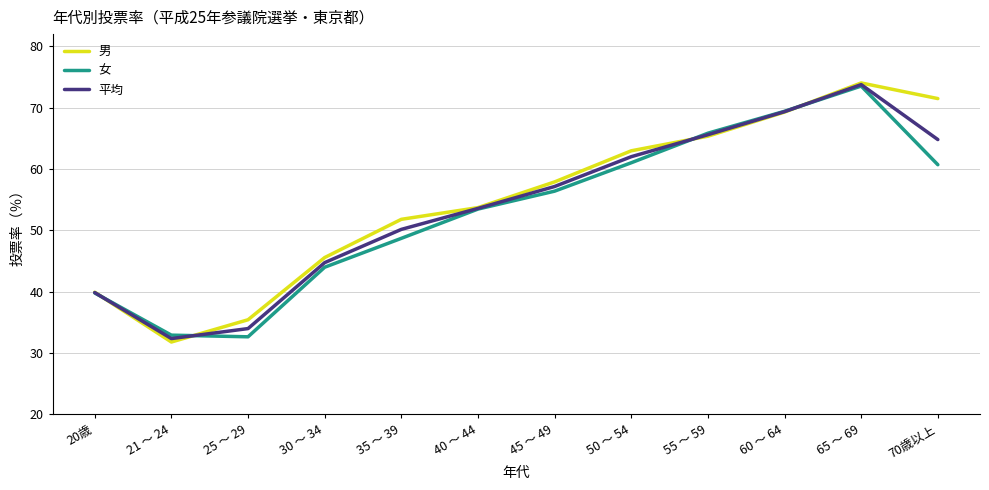

What is the smallest value displayed?

31.8